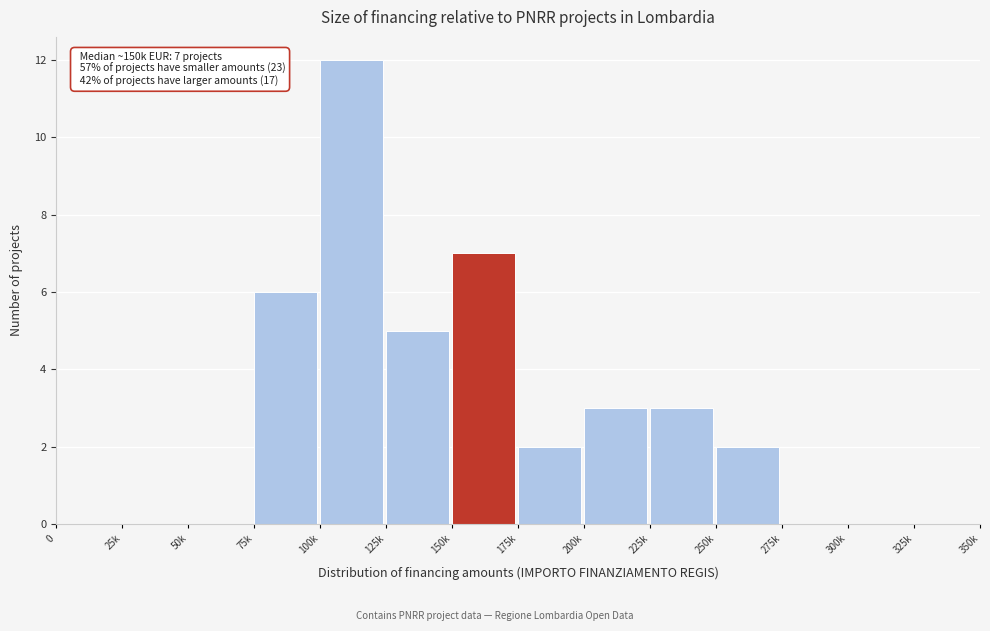

Reading left to right, list all the values displayed in this chart.

0=0	25k=0	50k=0	75k=6	100k=12	125k=5	150k=7	175k=2	200k=3	225k=3	250k=2	275k=0	300k=0	325k=0